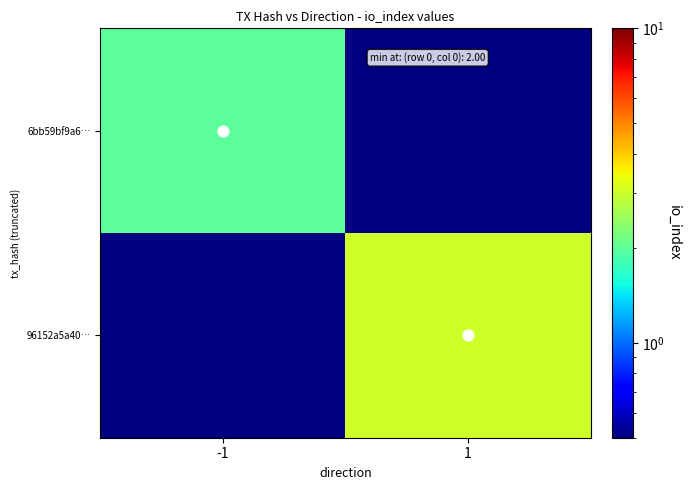

At how many categories does at least one series exceed 2?

1